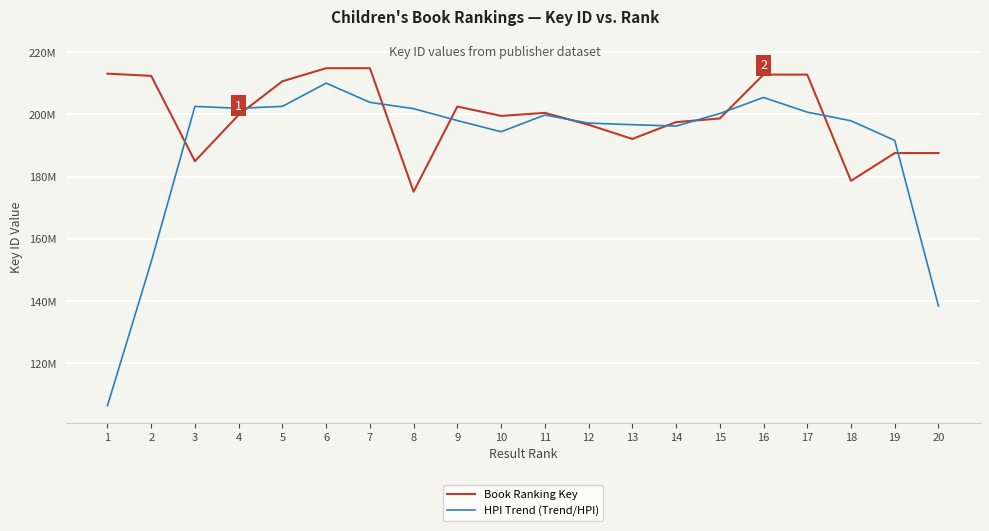

Reading left to right, transcribe all the data shown in this chart.

Book Ranking Key: 213104478.0	212393822.0	184959585.0	199859578.0	210654918.0	214855175.0	214855217.0	175172912.0	202532057.0	199526230.0	200498247.0	196681972.0	192115734.0	197523386.0	198700871.0	212792634.0	212792839.0	178648579.0	187582172.0	187581796.0
HPI Trend (Trend/HPI): 106374575.0	152614471.2	202579365.8	201966975.8	202582314.0	210056222.0	203884555.5	201853840.2	198021604.0	194432361.5	199809626.5	197205545.8	196704834.8	196255490.8	200283156.2	205452432.5	200733730.8	197954056.0	191651346.5	138453136.8